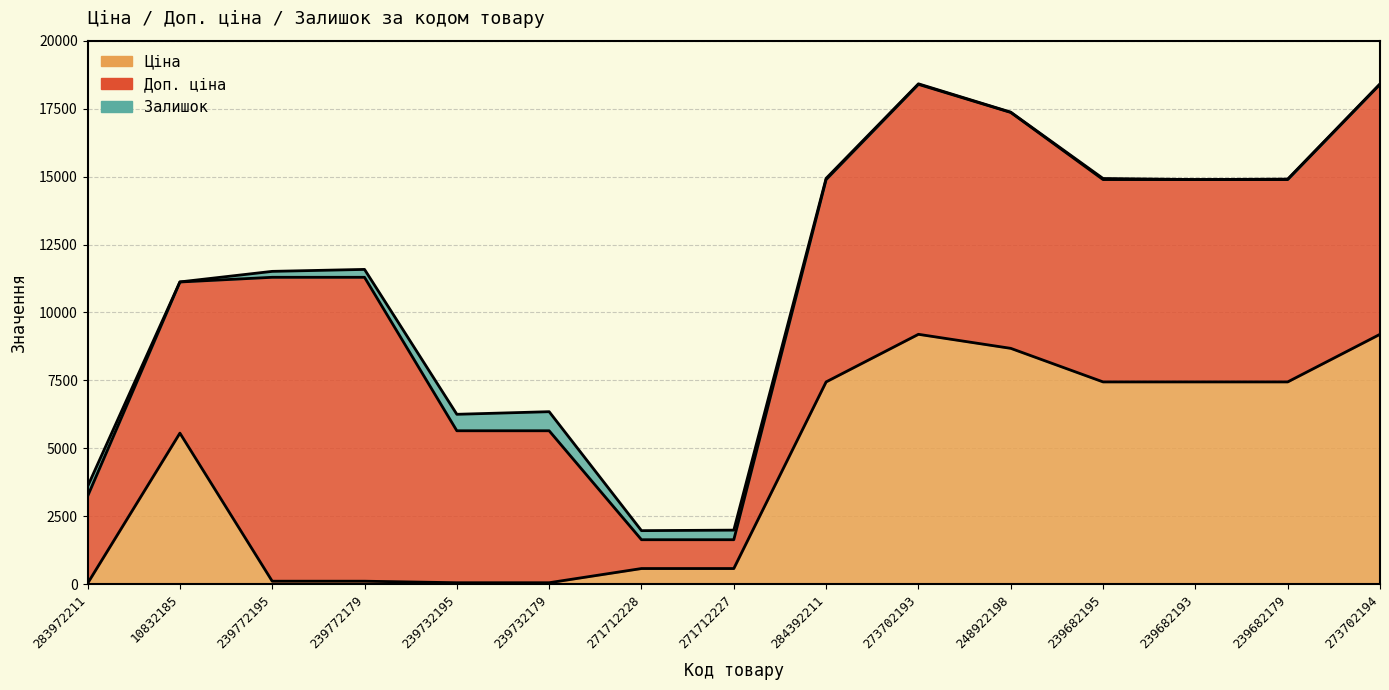

Reading right to left, what are all the values shown in this chart?

Ціна: 273702194=9196.3	239682179=7444.6	239682193=7444.6	239682195=7444.6	248922198=8679.5	273702193=9196.3	284392211=7444.6	271712227=578.1	271712228=578.1	239732179=55.9	239732195=55.9	239772179=111.8	239772195=111.8	10832185=5560.3	283972211=32.0
Доп. ціна: 273702194=9196.3	239682179=7444.6	239682193=7444.6	239682195=7444.6	248922198=8679.5	273702193=9196.3	284392211=7444.6	271712227=1060.0	271712228=1060.0	239732179=5591.0	239732195=5591.0	239772179=11182.0	239772195=11182.0	10832185=5560.3	283972211=3205.0
Залишок: 273702194=18.0	239682179=17.0	239682193=0.0	239682195=40.0	248922198=11.0	273702193=20.0	284392211=44.0	271712227=353.0	271712228=334.0	239732179=702.0	239732195=606.0	239772179=290.0	239772195=218.0	10832185=3.0	283972211=360.0